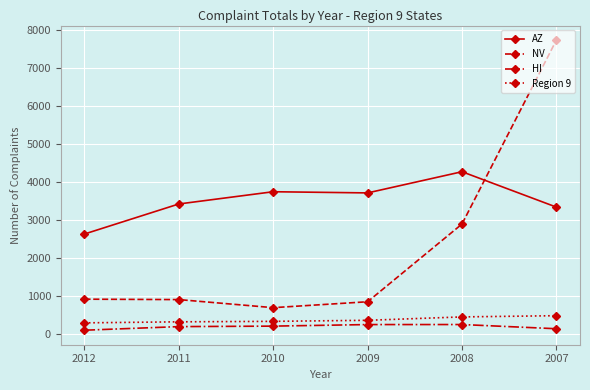

True or false: HI and NV cross at least once.

False